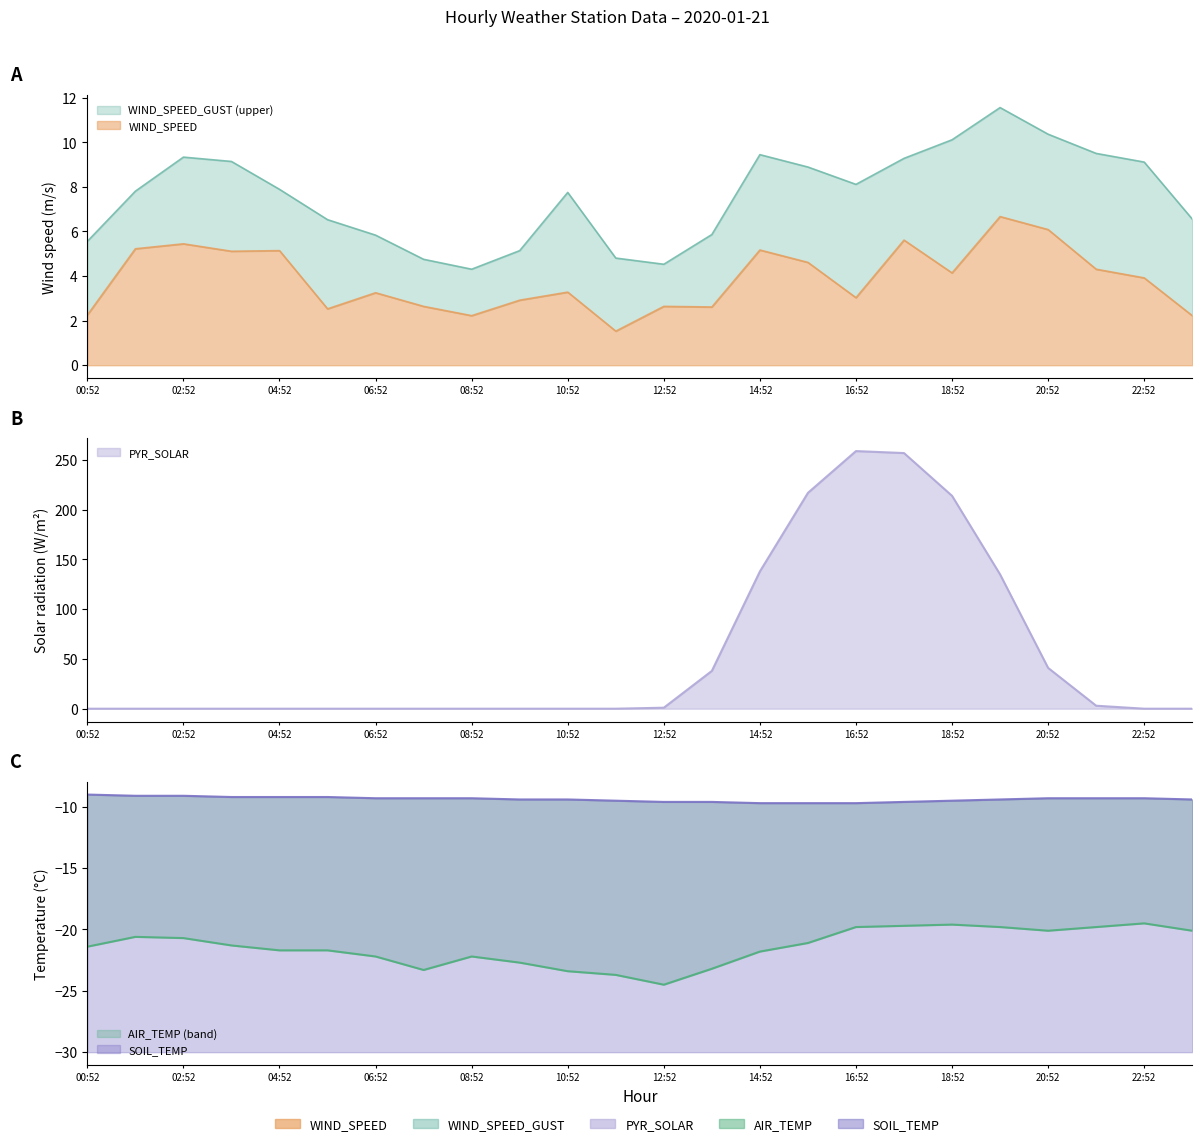

Between 03:52 and 08:52, which series saw the biggest shift?

WIND_SPEED_GUST